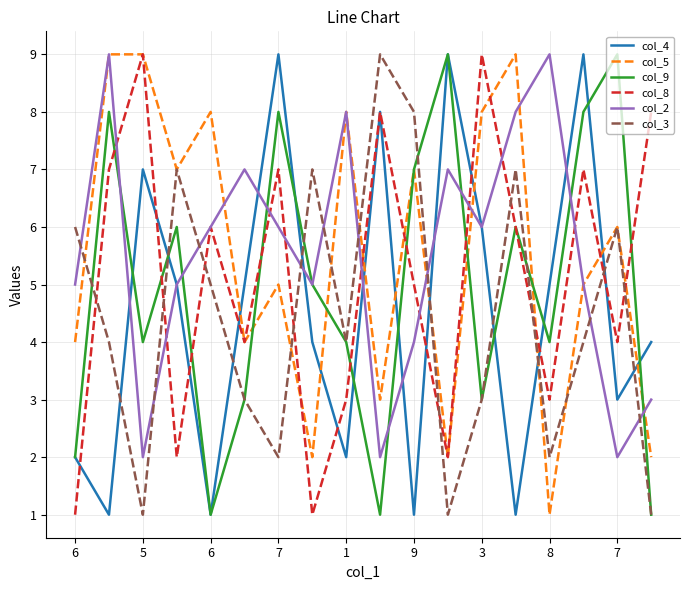

What is the greatest value displayed?

9